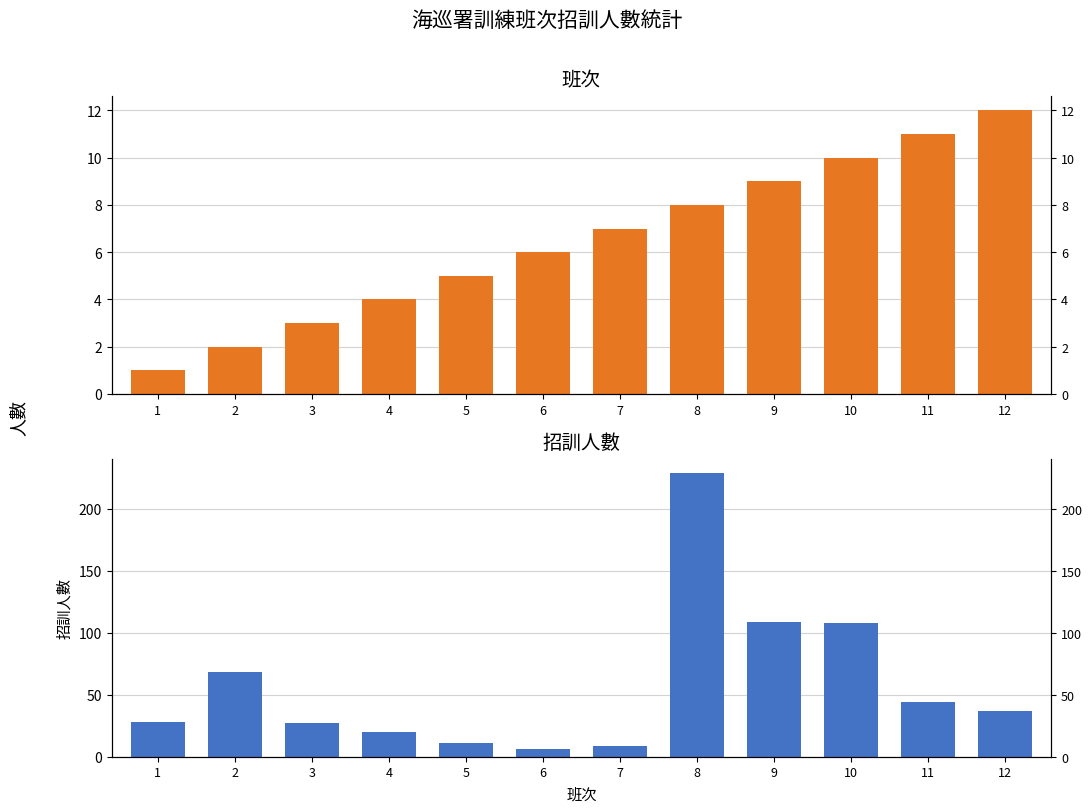

Which series has the largest total across all categories?

招訓人數